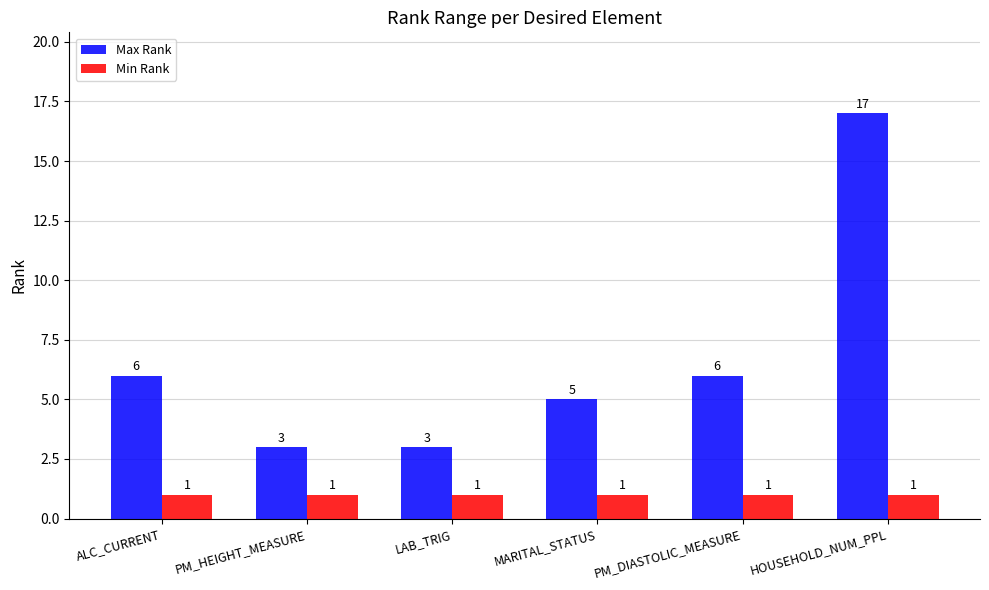

How many categories are shown in the chart?

6